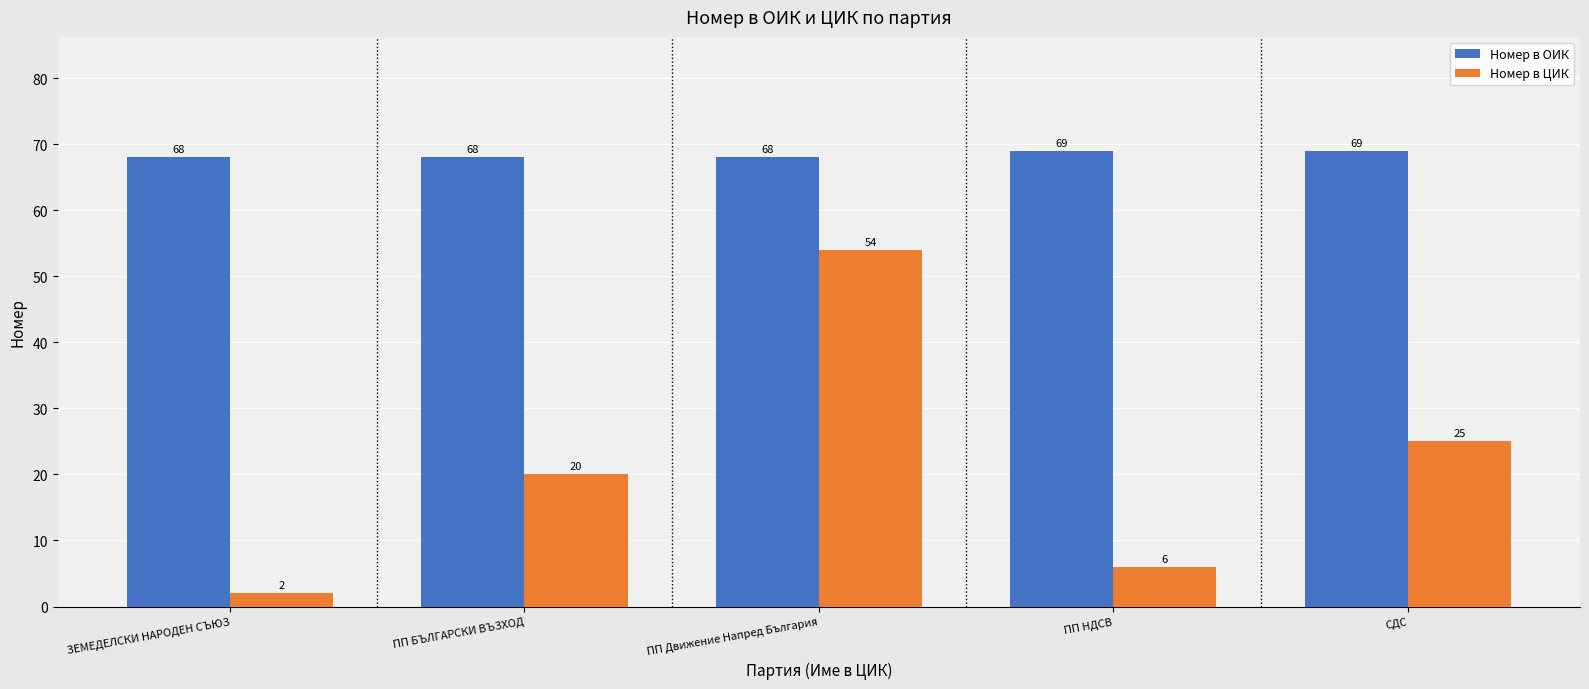

What is the approximate value of Номер в ОИК at СДС?

69